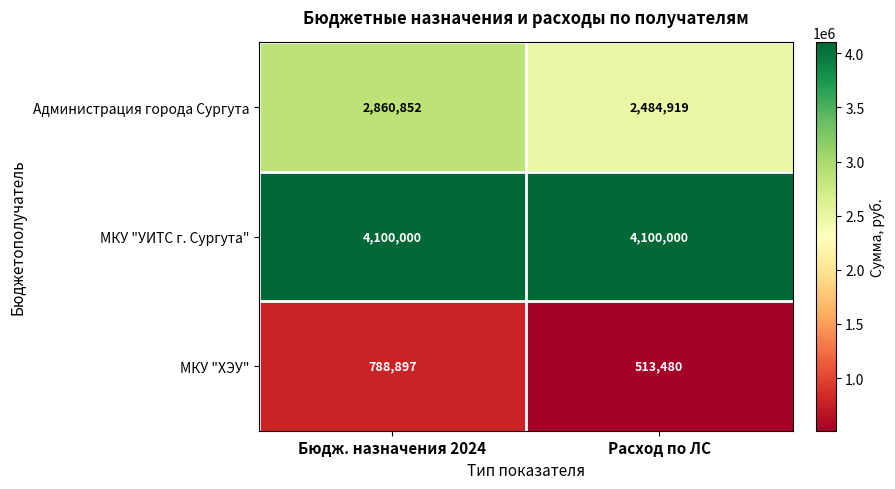

How many series are shown in this chart?

3